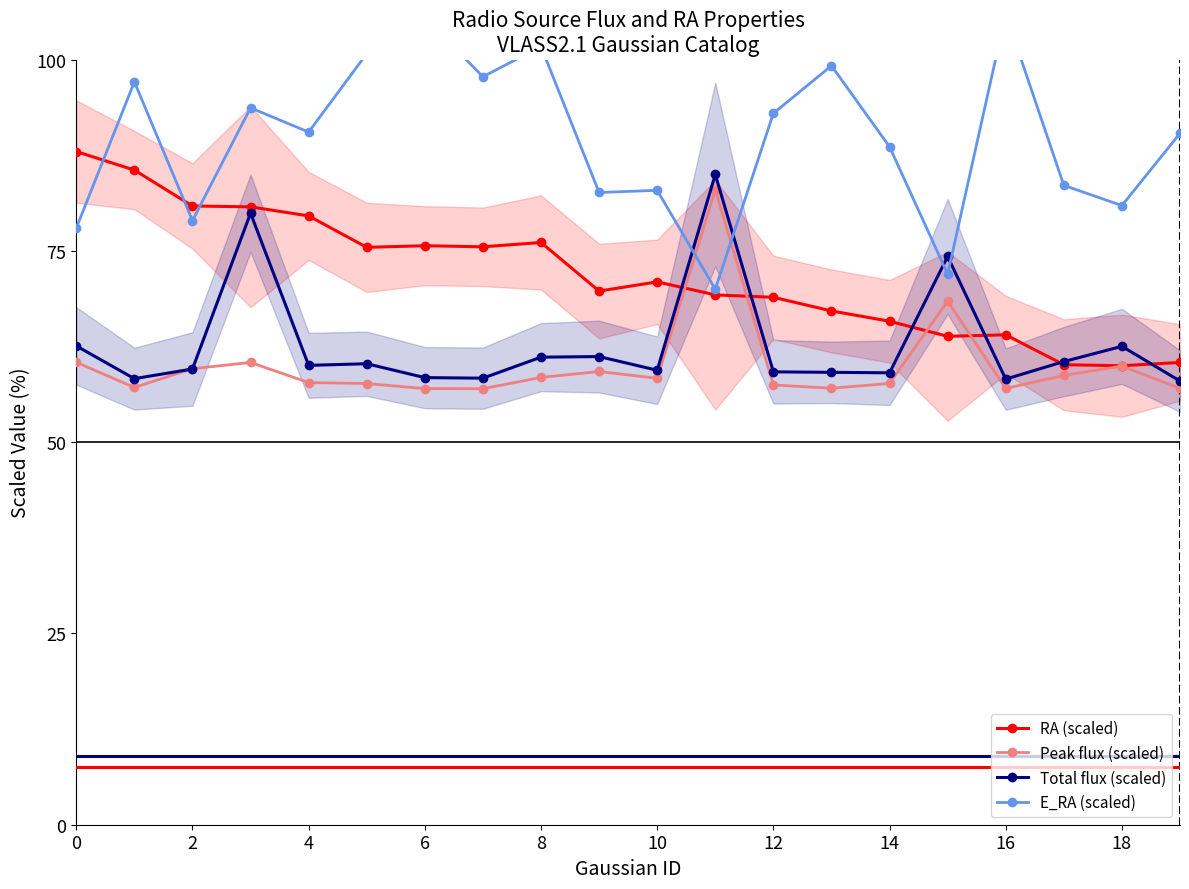

How many values in the Peak flux (scaled) series exceed 58?

10